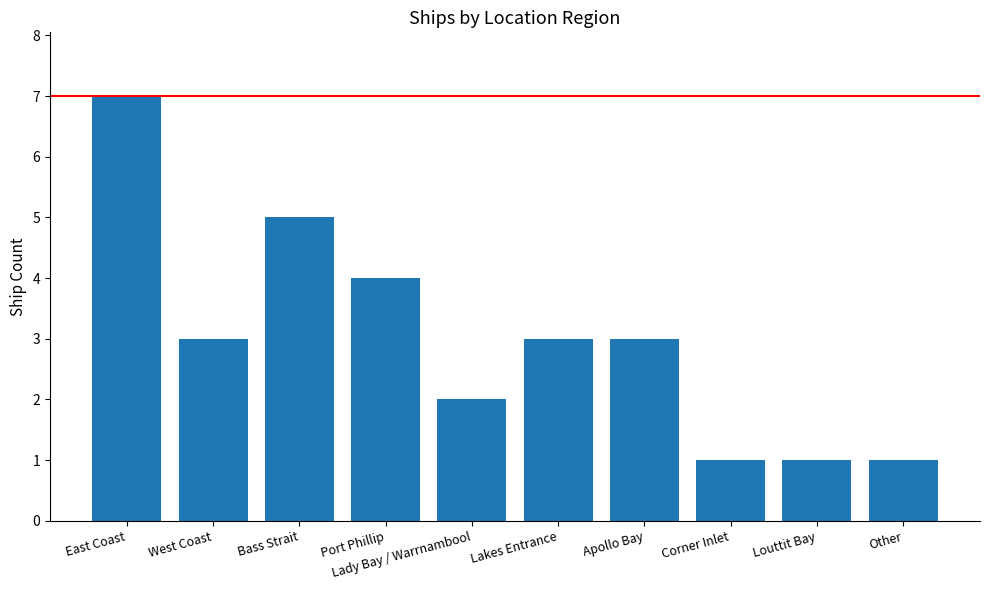

Between Lakes Entrance and Bass Strait, which is larger?

Bass Strait